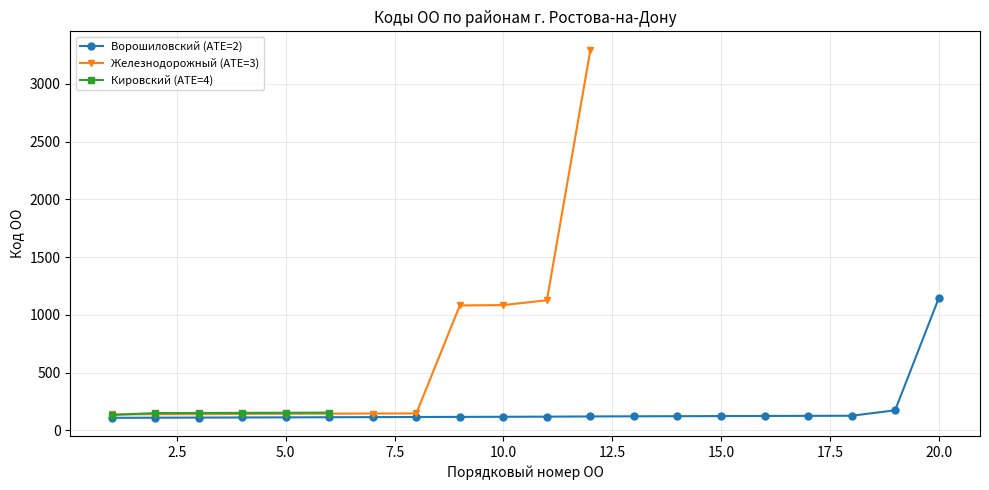

What is the value of the Ворошиловский point at the 10th from the left?

117